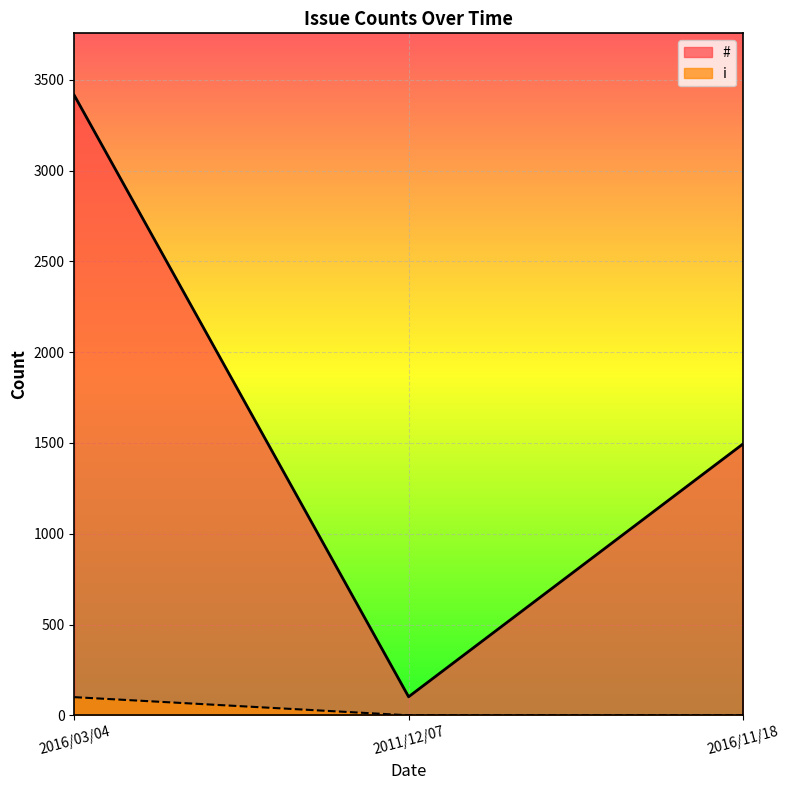

What is the average value of the # series?

1670